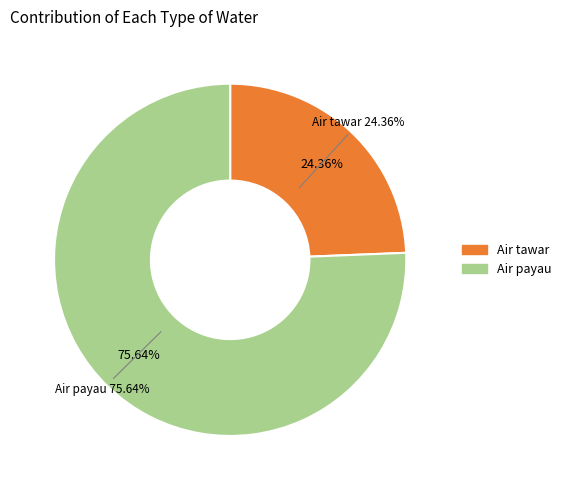

Do Air payau and Air tawar together represent more than half of the pie?

Yes